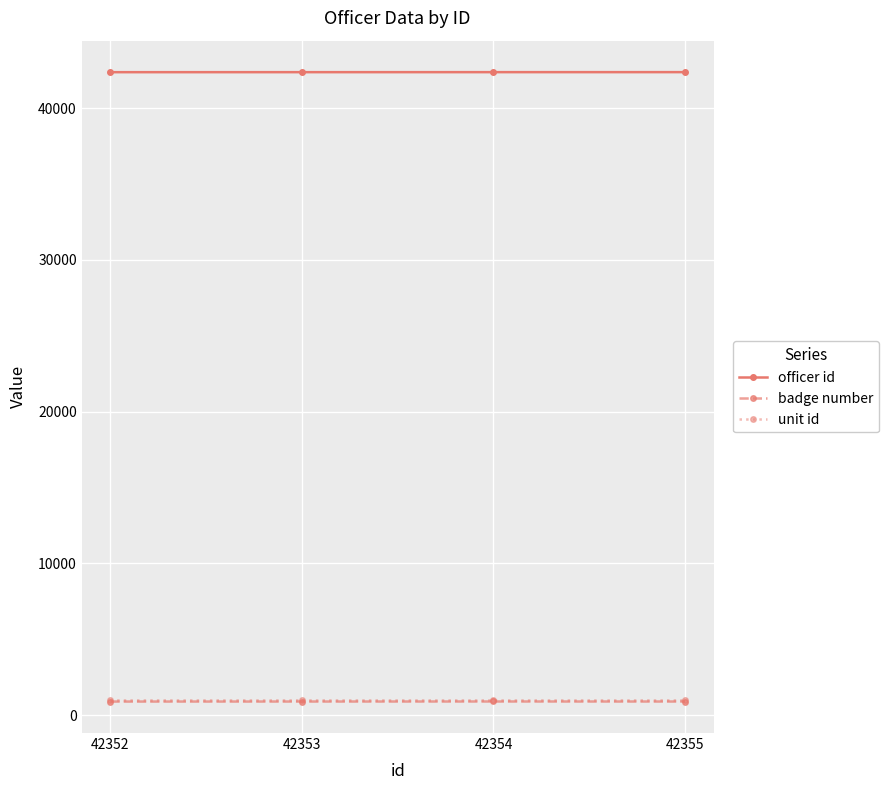

What are all the series names shown in the legend?

officer id, badge number, unit id